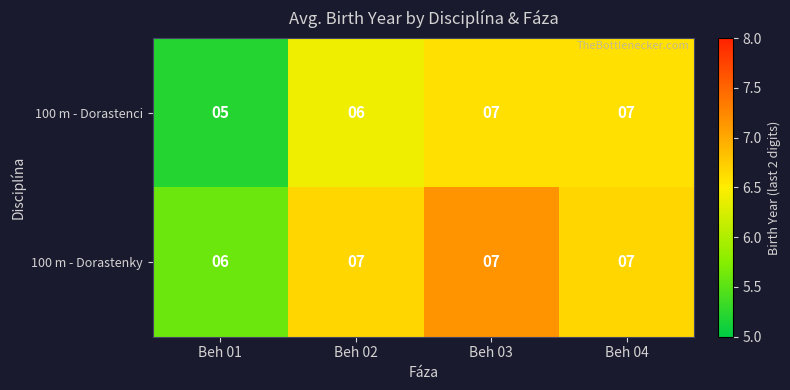

What is the difference between the highest and lowest values at Beh 01?

1